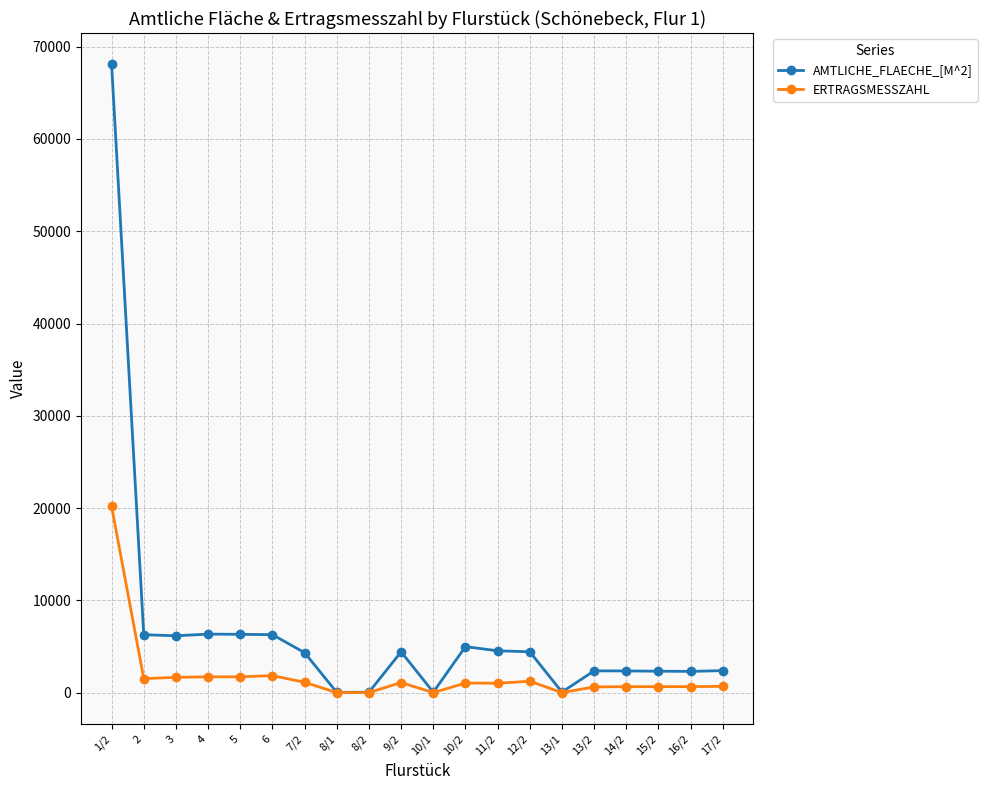

What is the label of the 5th point from the right?

13/2